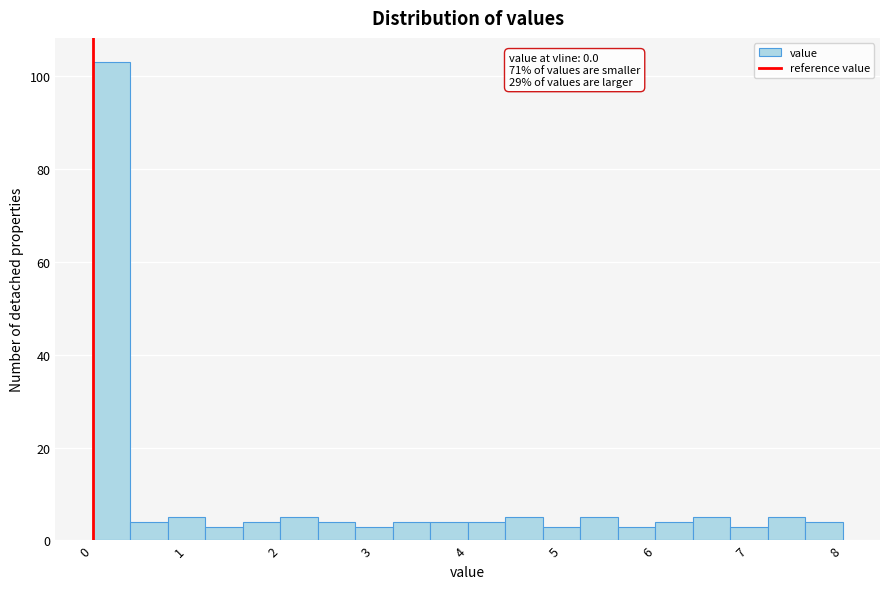

Over which range of the x-axis is the bar tallest?

0.0 to 0.4